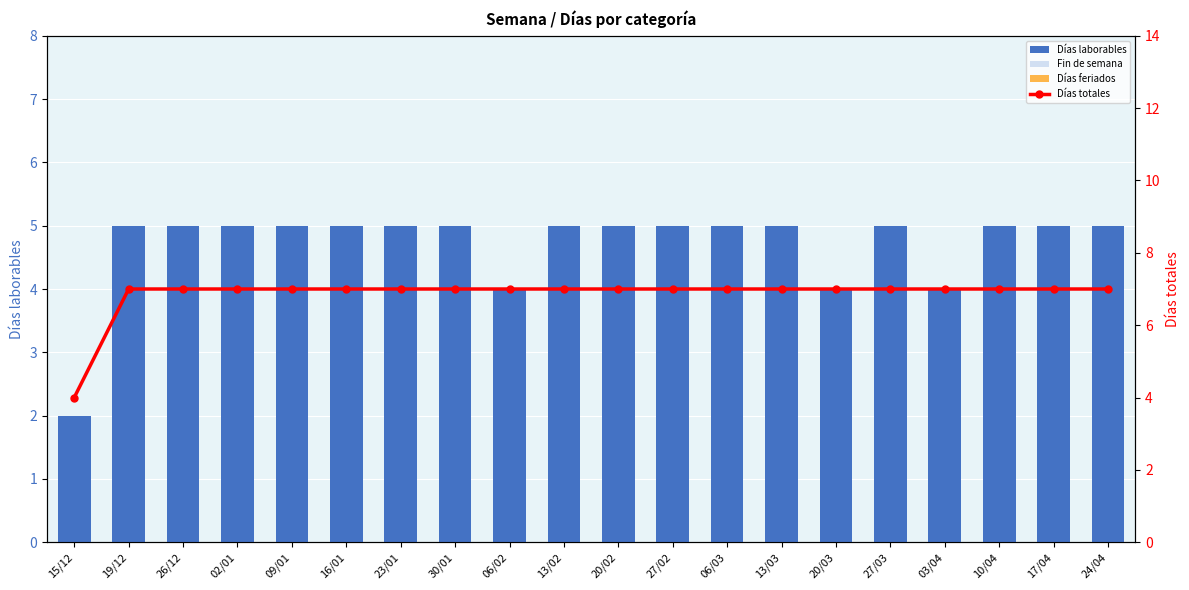

At which label does Días feriados reach its minimum?

15/12